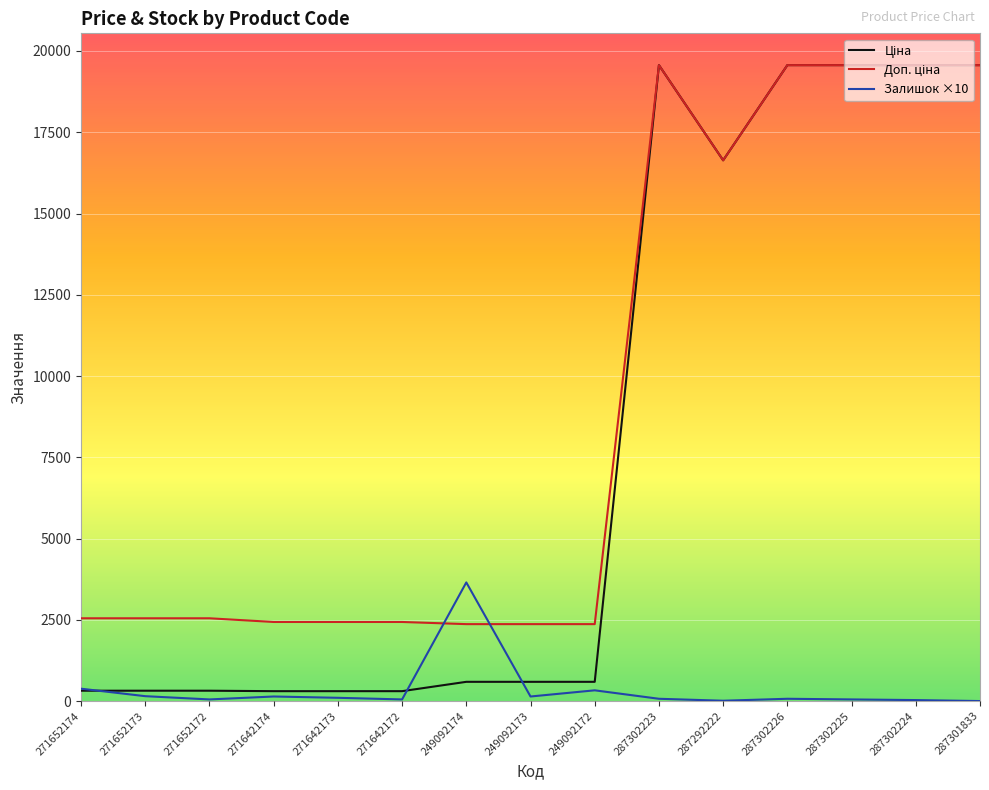

How many lines are shown in the chart?

3